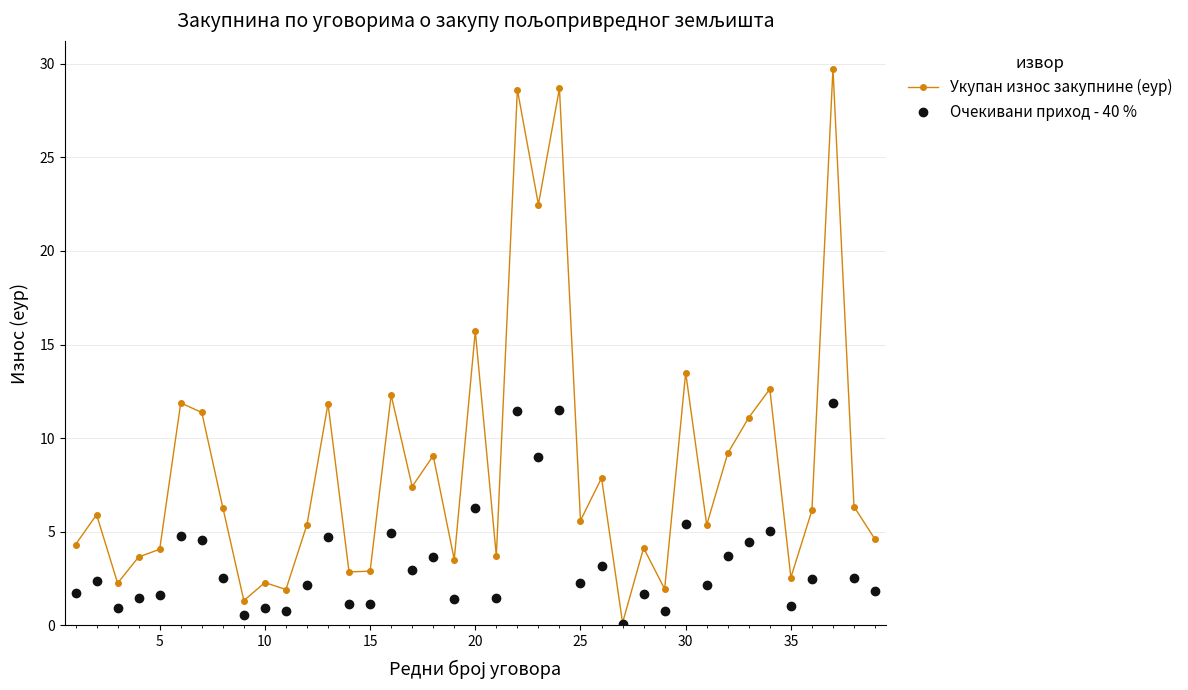

Which series has the largest total across all categories?

Укупан износ закупнине (еур)